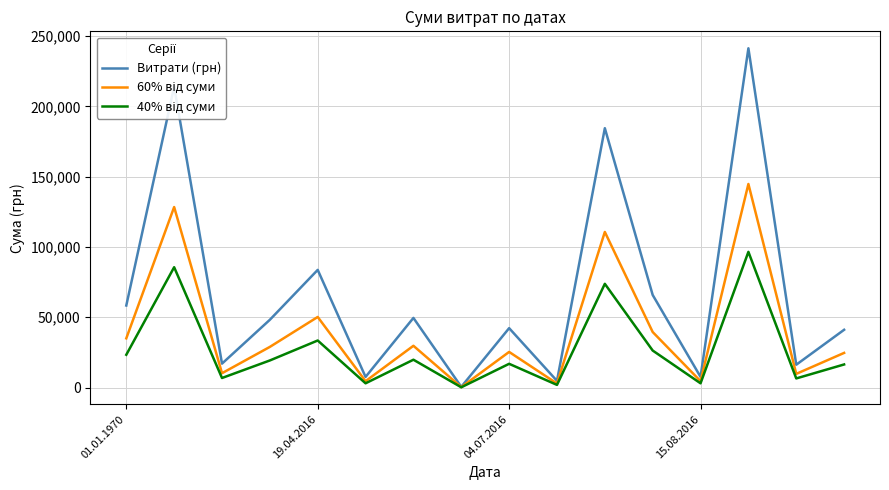

Which series has the largest total across all categories?

Витрати (грн)